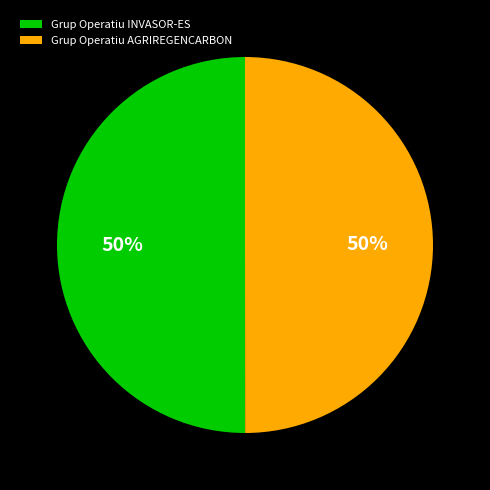

What percentage is the Grup Operatiu AGRIREGENCARBON slice, to the nearest percent?

50%